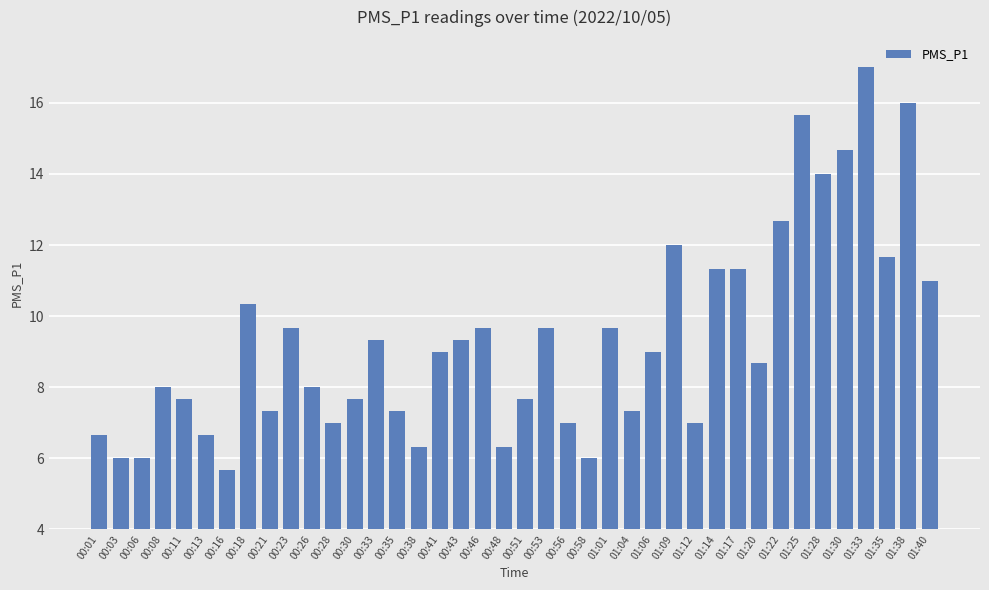

True or false: the data shows 13.2 at 00:33.

False